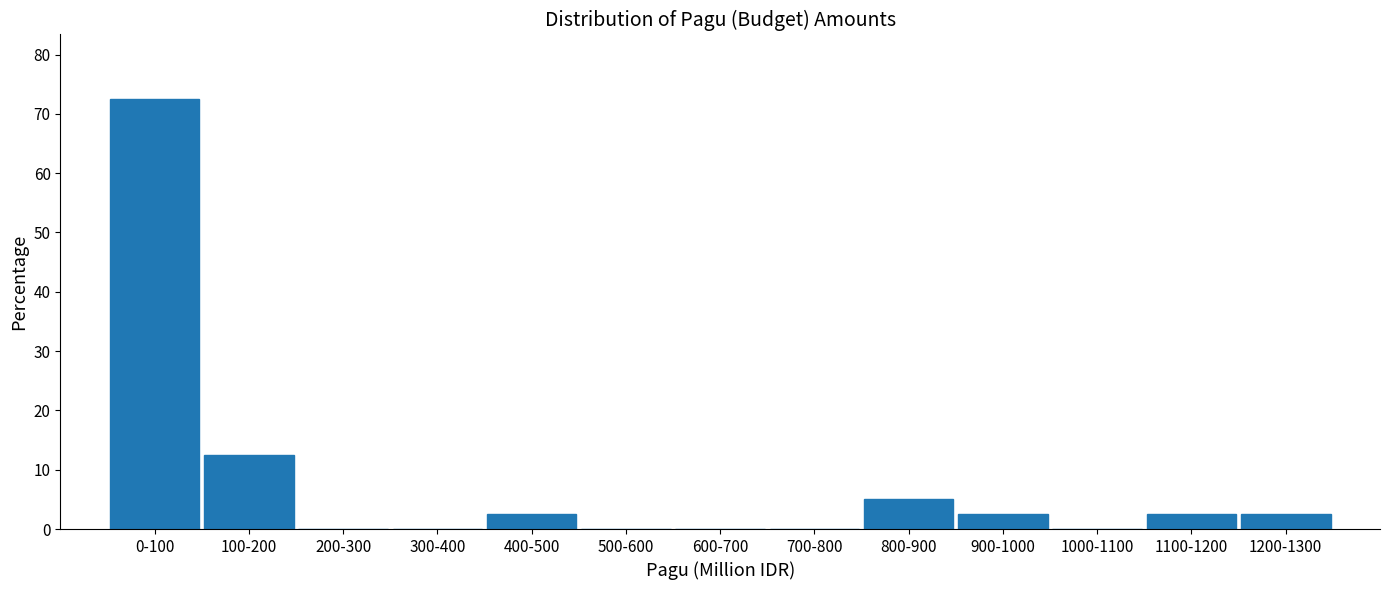

Reading left to right, transcribe all the data shown in this chart.

0-100=72.5	100-200=12.5	200-300=0.0	300-400=0.0	400-500=2.5	500-600=0.0	600-700=0.0	700-800=0.0	800-900=5.0	900-1000=2.5	1000-1100=0.0	1100-1200=2.5	1200-1300=2.5